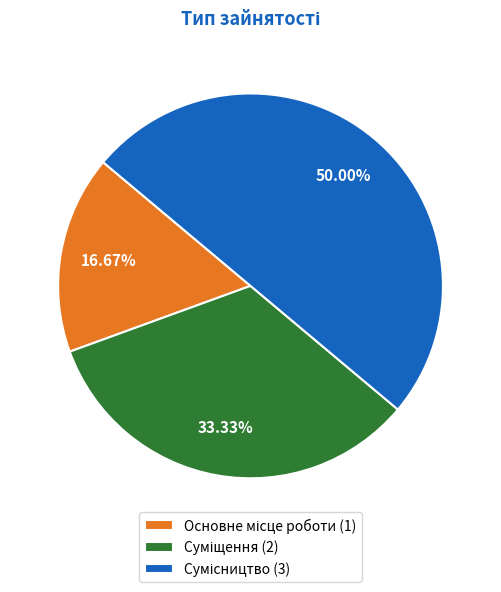

The Основне місце роботи slice represents 10% of the pie. True or false?

False